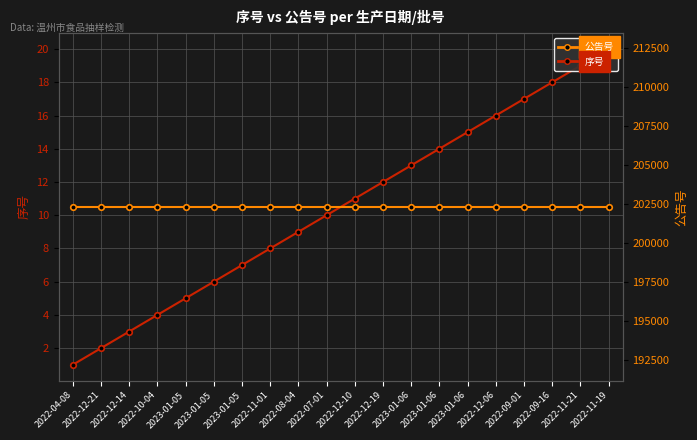

Which label corresponds to the smallest value in the chart?

2022-04-08